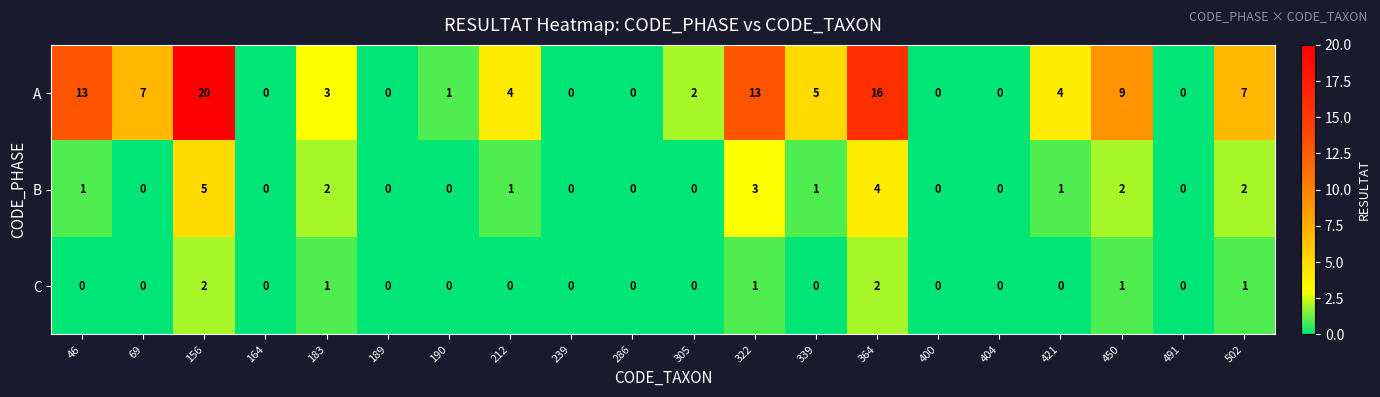

What is the difference between the second highest and minimum values in the A series?

16